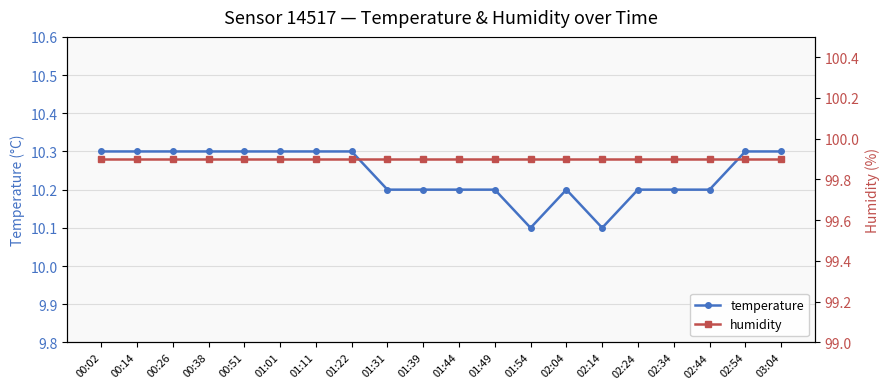

Is the value of temperature at 00:14 greater than the value of humidity at 02:14?

No